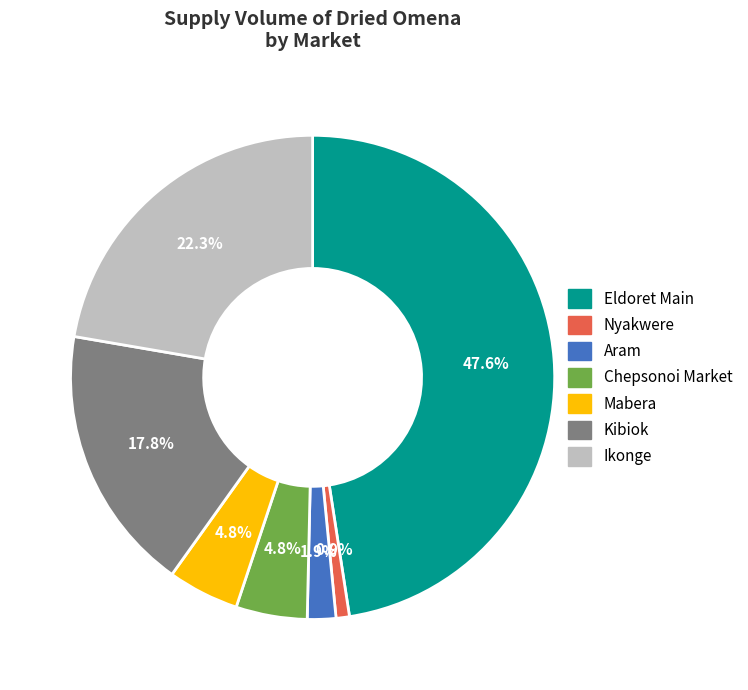

How many slices are in this pie chart?

7